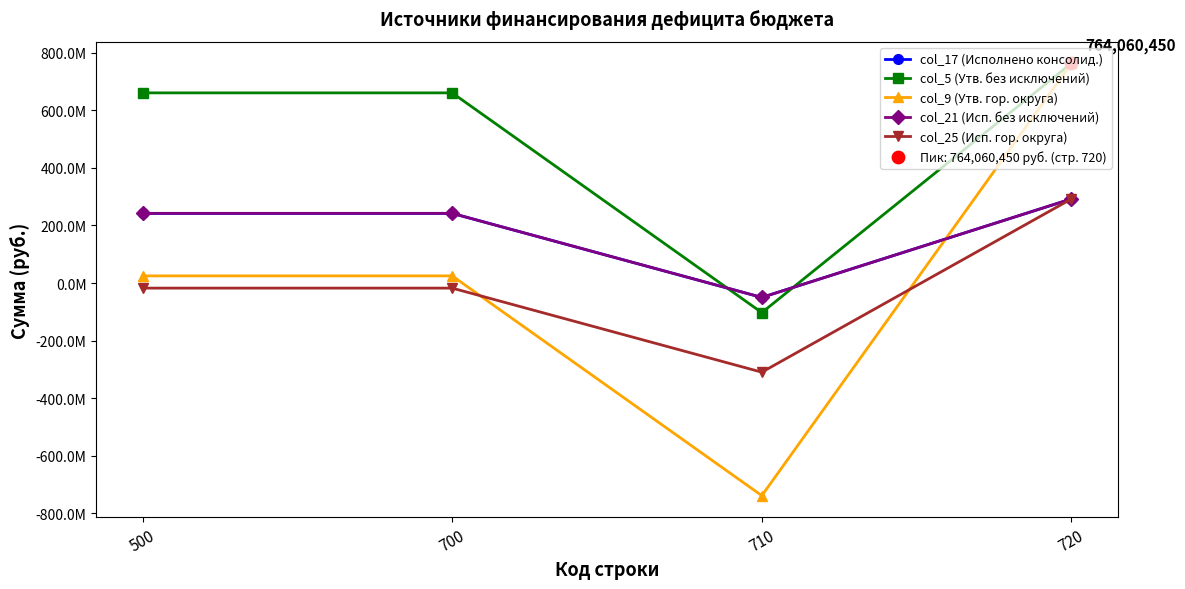

At which category is the sum across all series the highest?

720